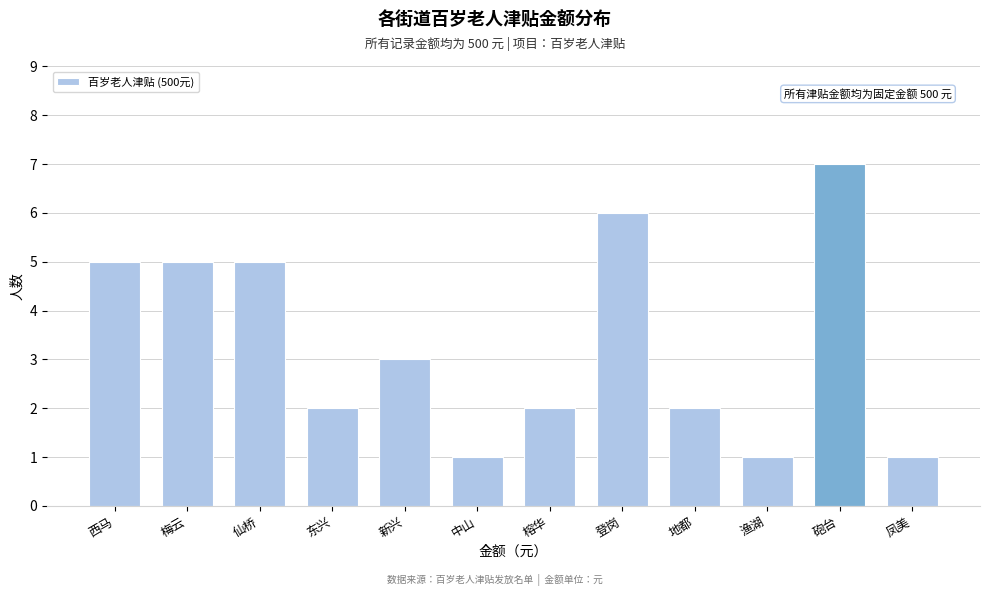

Reading left to right, transcribe all the data shown in this chart.

5	5	5	2	3	1	2	6	2	1	7	1